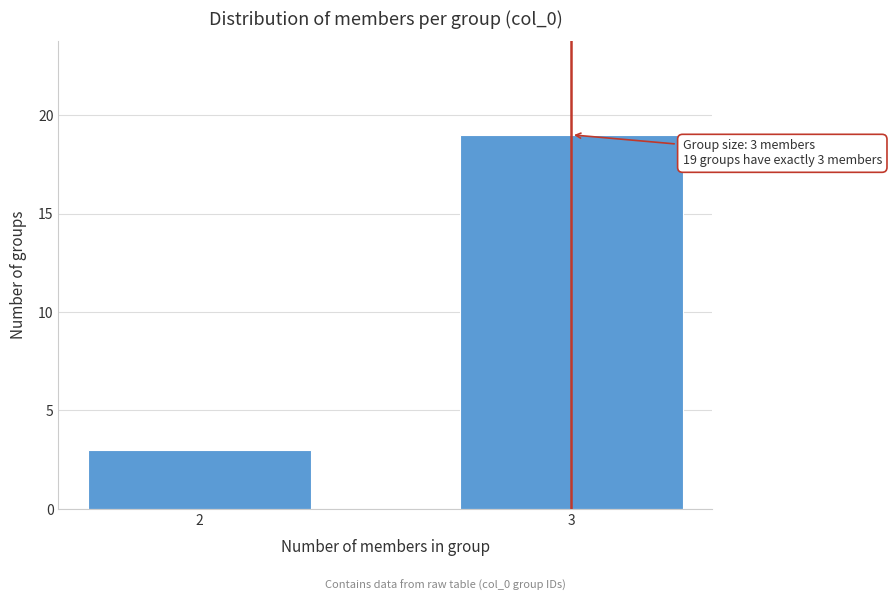

Reading left to right, what are all the values shown in this chart?

2=3	3=19